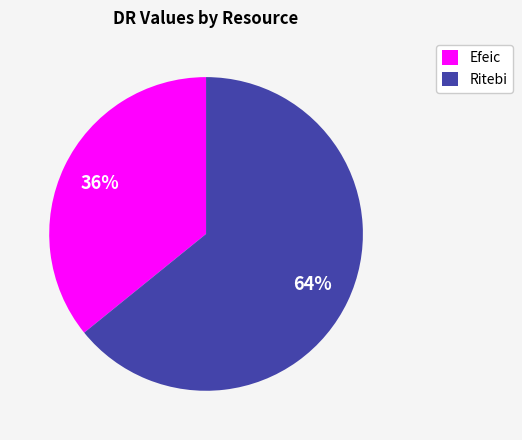

What is the ratio of the value at Ritebi to the value at Efeic?

1.8